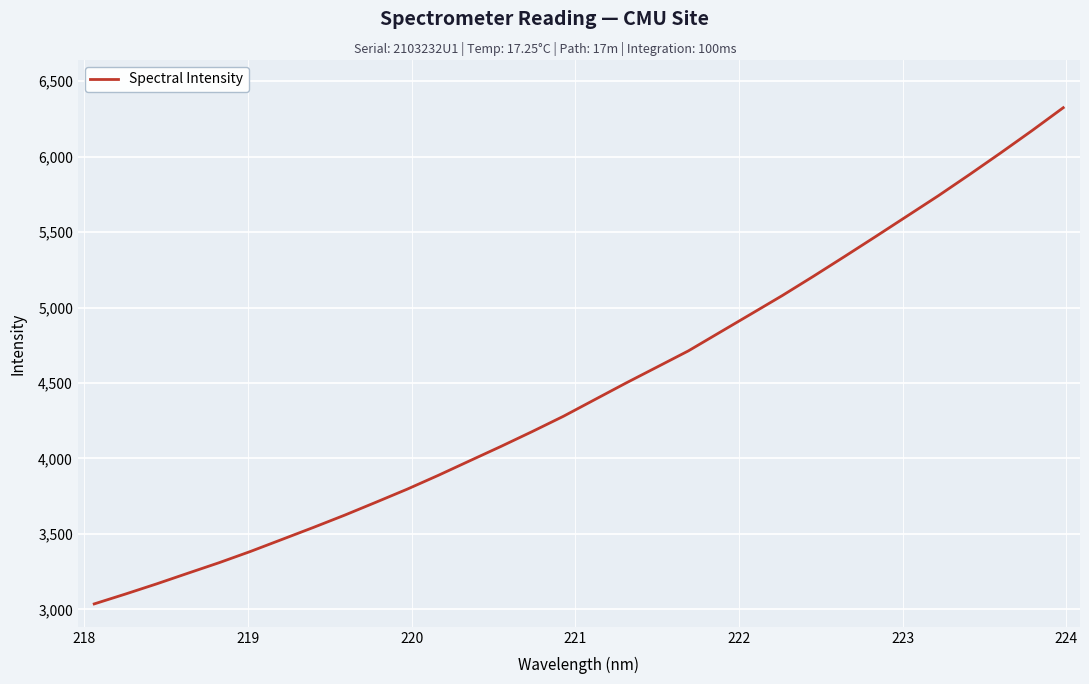

What is the greatest value displayed?

6324.9